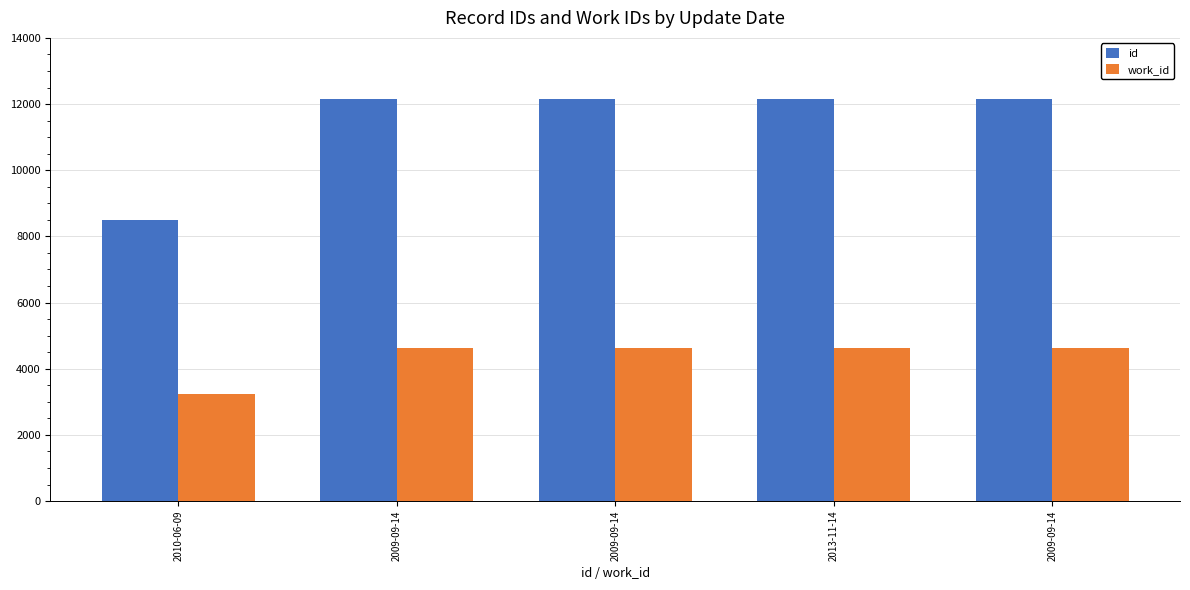

Does the chart contain stacked bars?

No